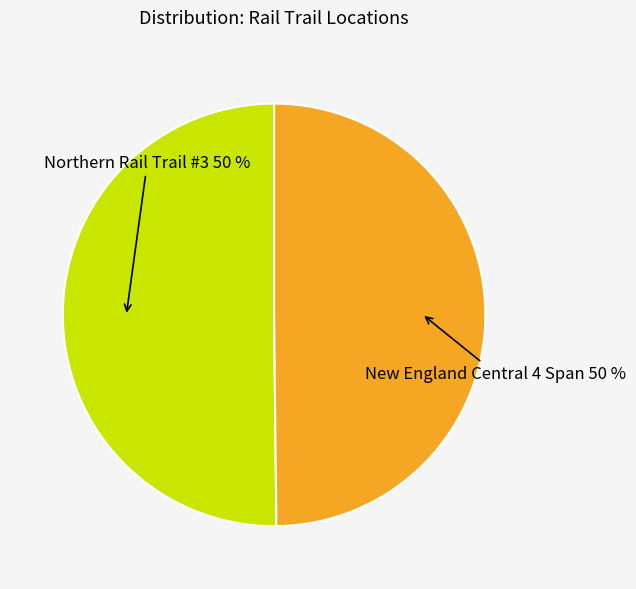

Count the number of slices in the pie.

2